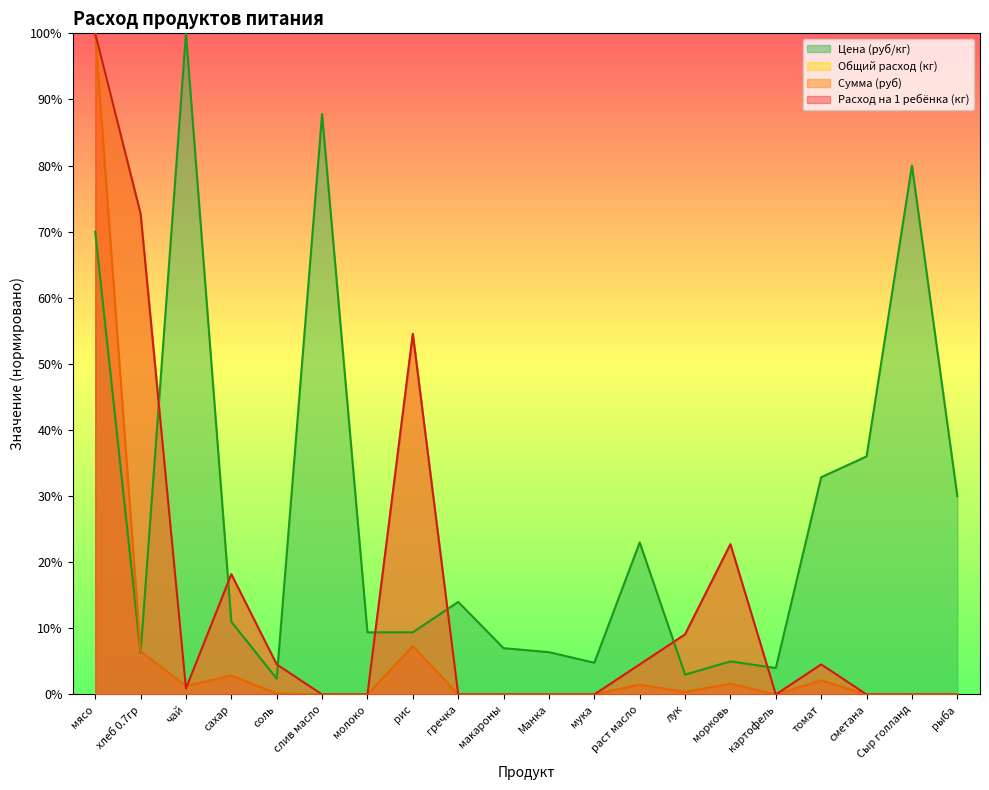

At which category does Общий расход (кг) reach its first local valley?

чай